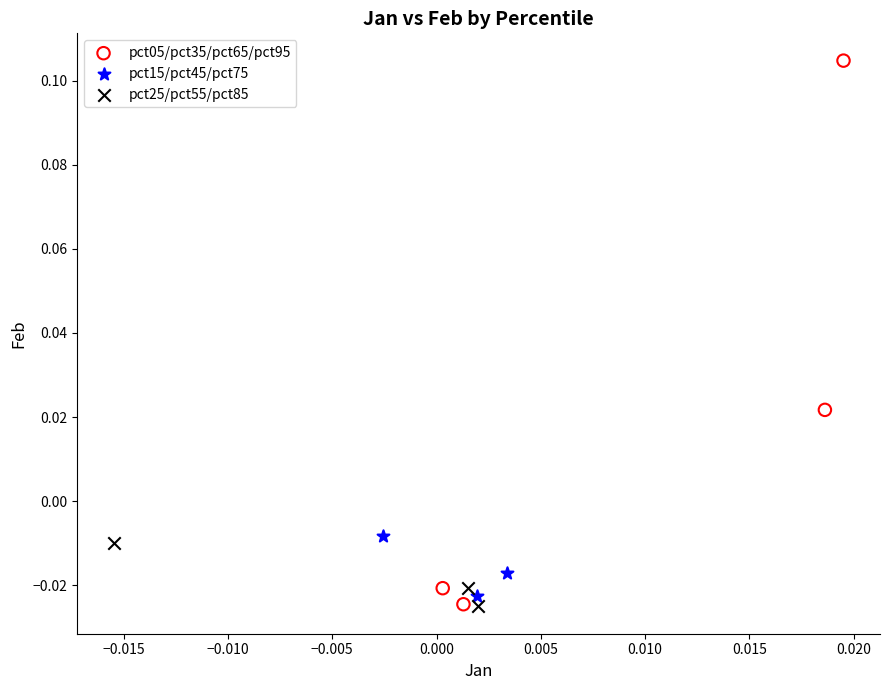

Which series contains the highest Y value?

pct05/pct35/pct65/pct95